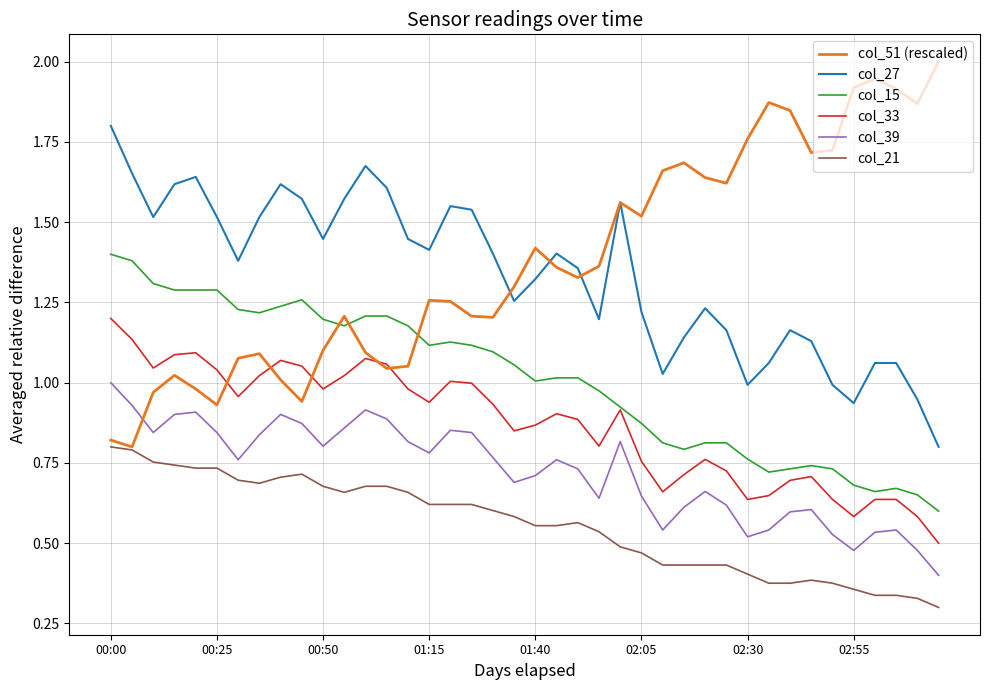

Which series has the widest spread of values?

col_51 (rescaled)